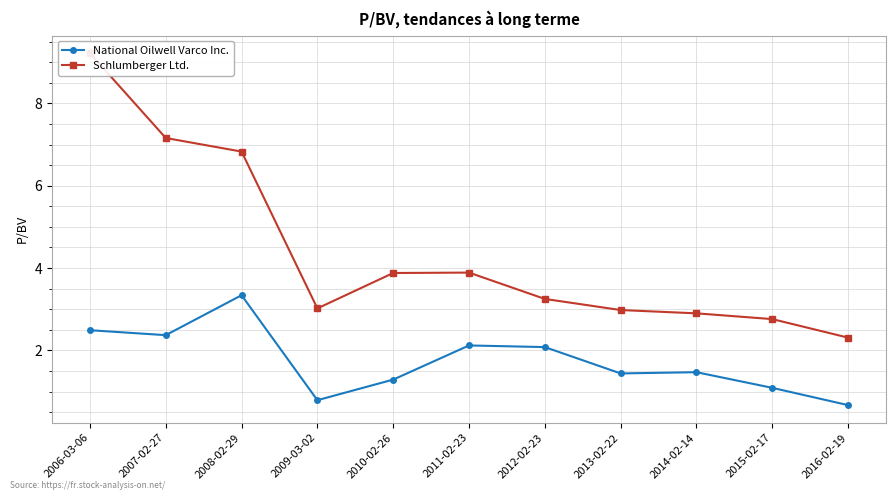

True or false: Schlumberger Ltd. and National Oilwell Varco Inc. cross at least once.

False